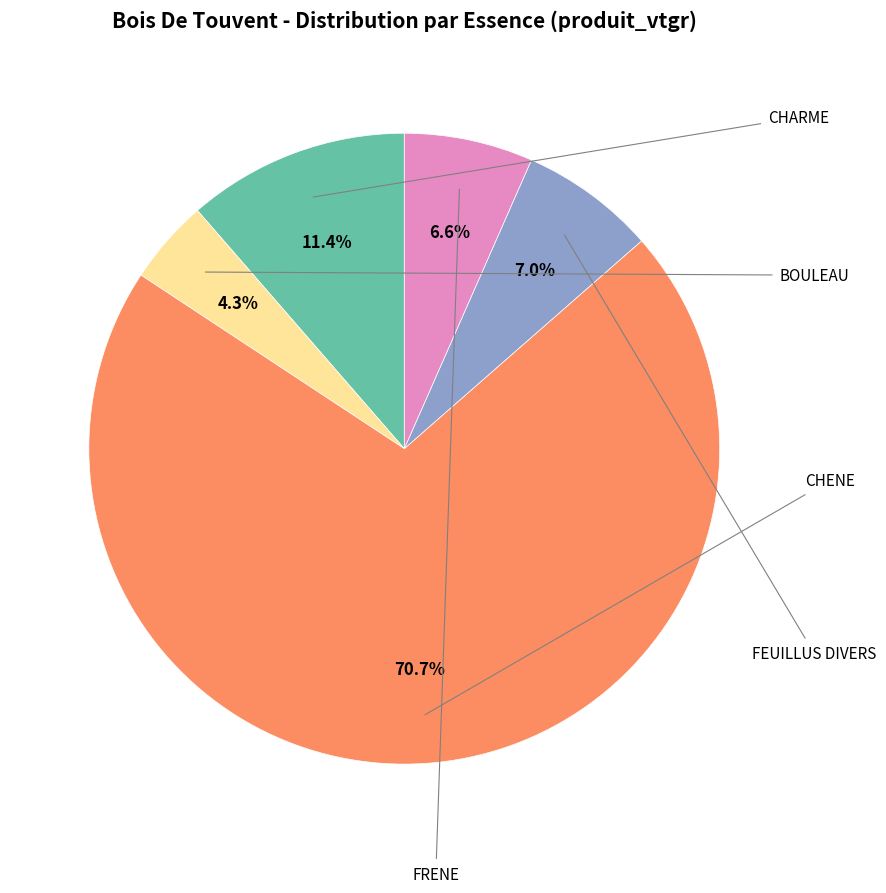

To the nearest percent, what is the difference between the largest and smallest slice percentages?

66%